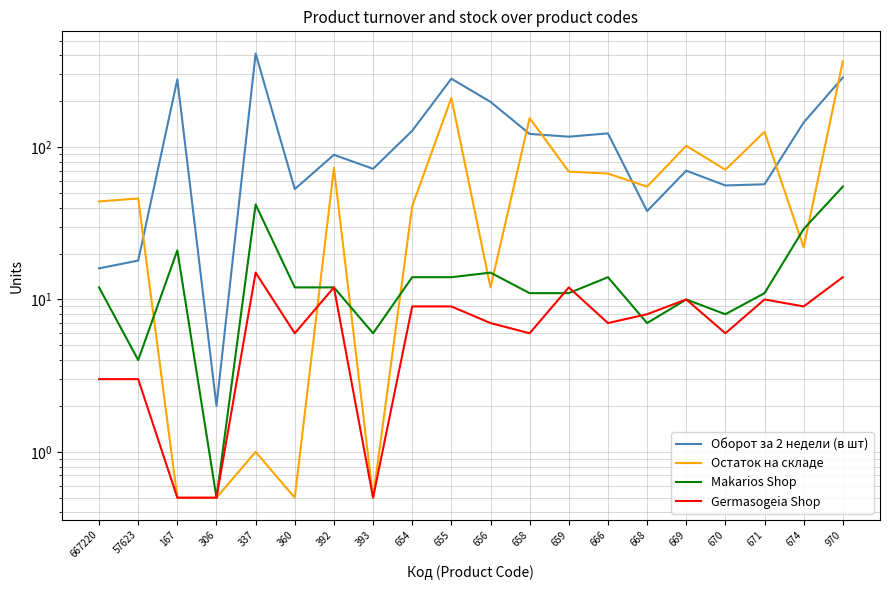

True or false: Оборот за 2 недели (в шт) and Germasogeia Shop cross at least once.

False